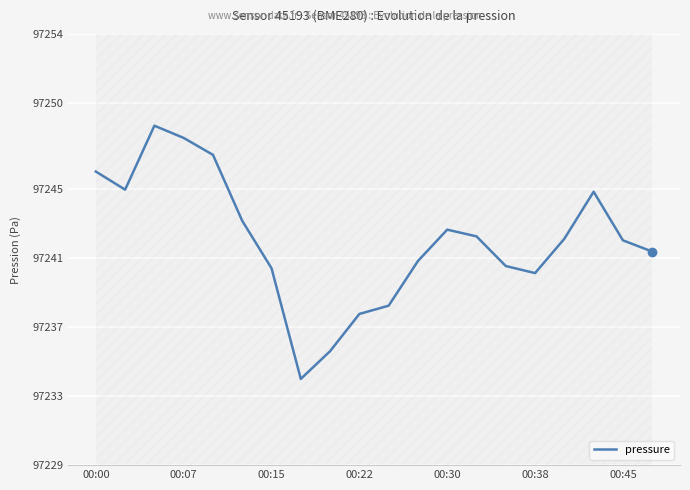

Is this an area chart (filled region under the line)?

No